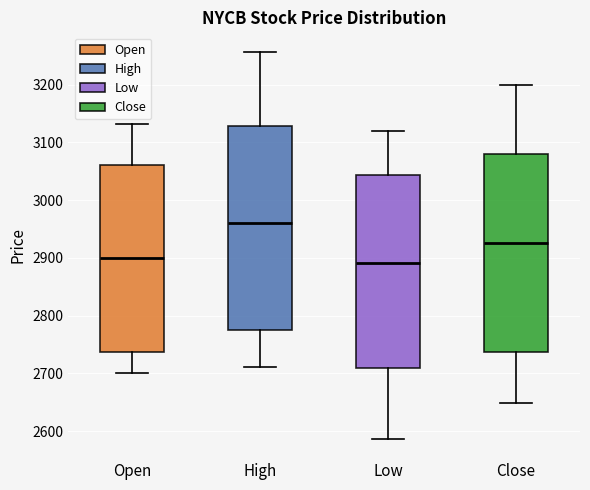

Which box has the highest median line?

High